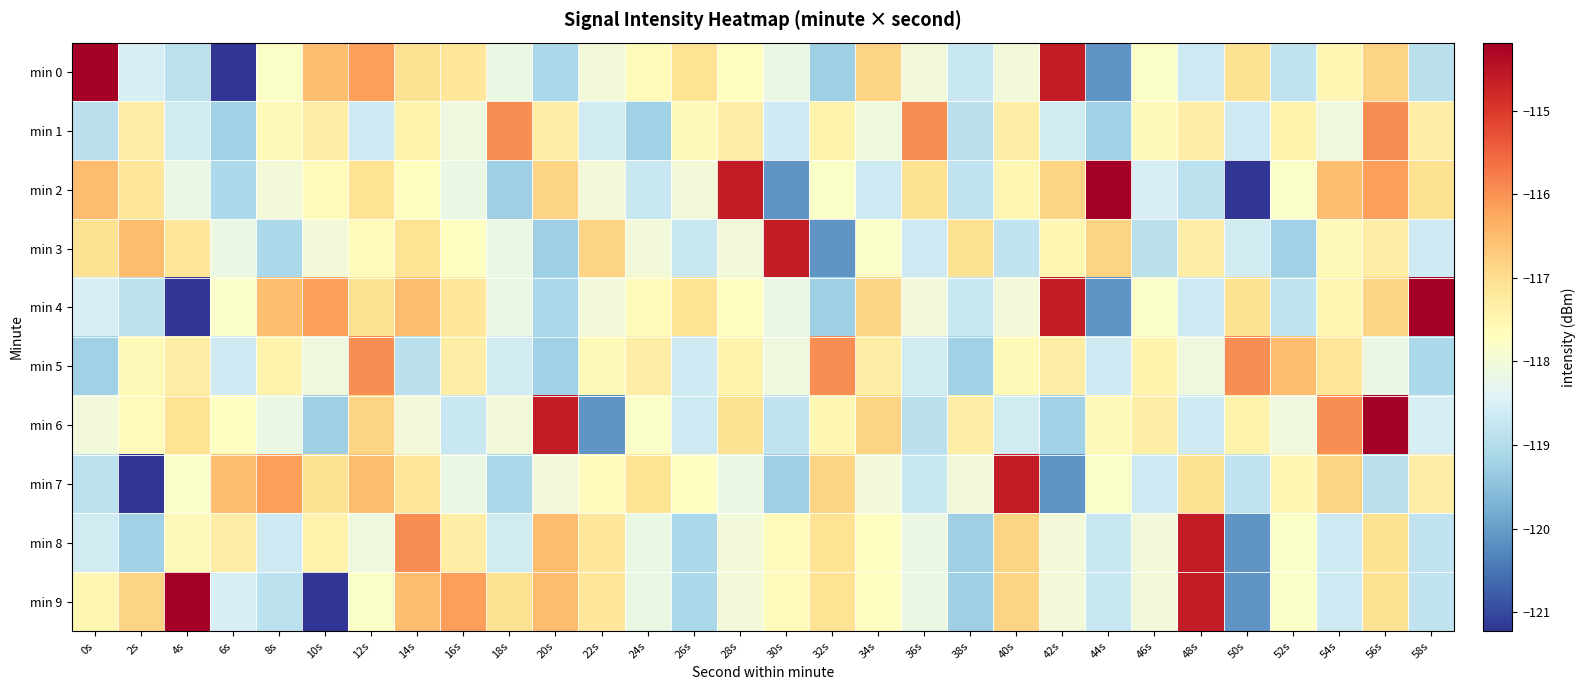

What is the greatest value displayed?

-114.2